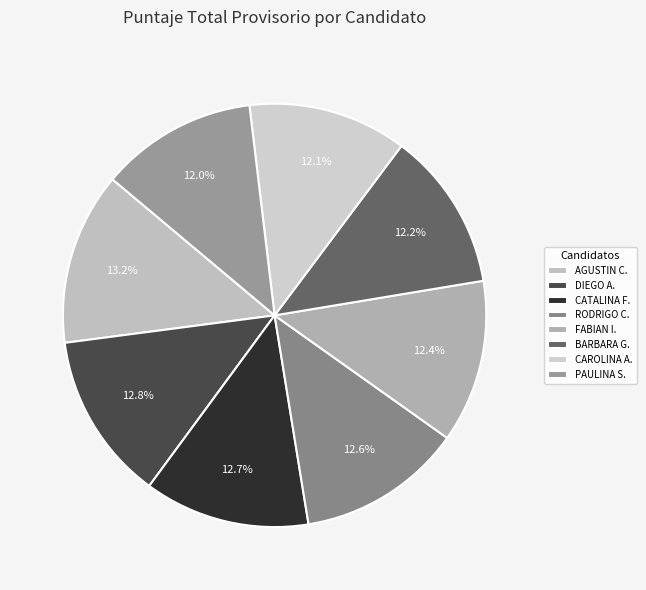

To the nearest percent, what is the average slice percentage?

12%